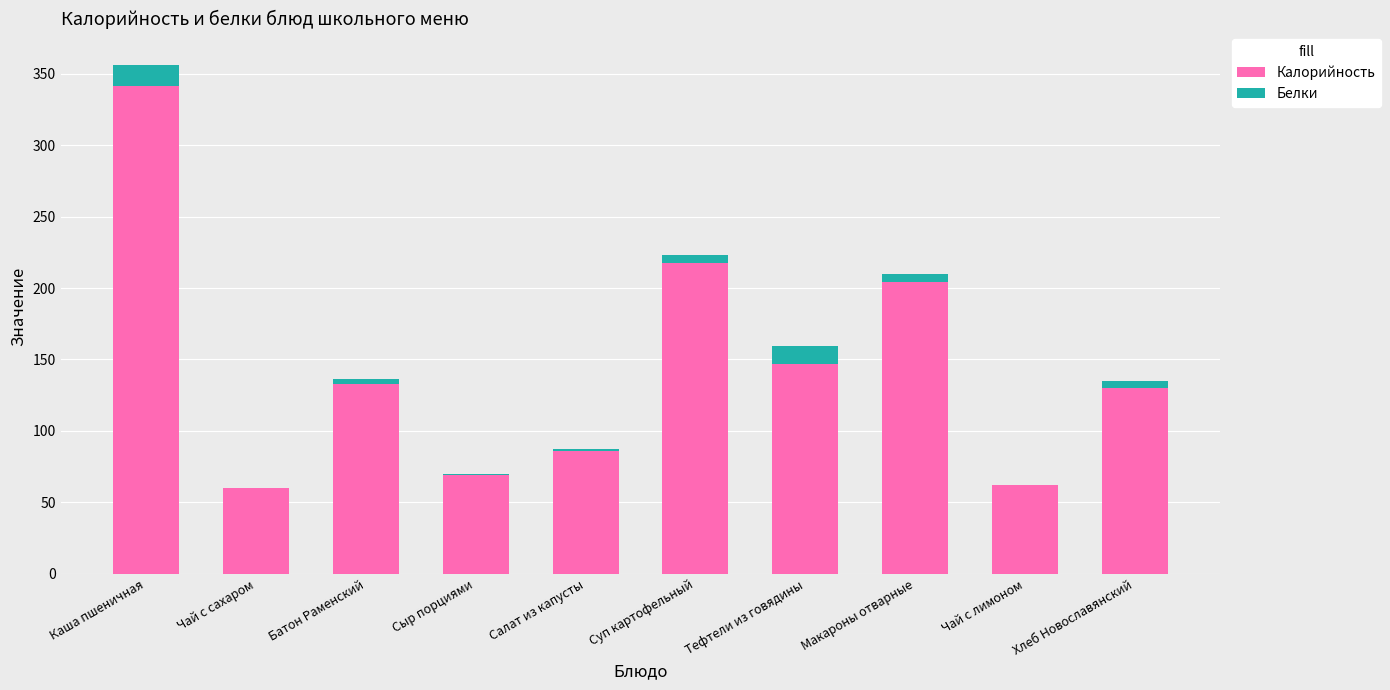

Where is Калорийность nearest to the value 200?

Макароны отварные